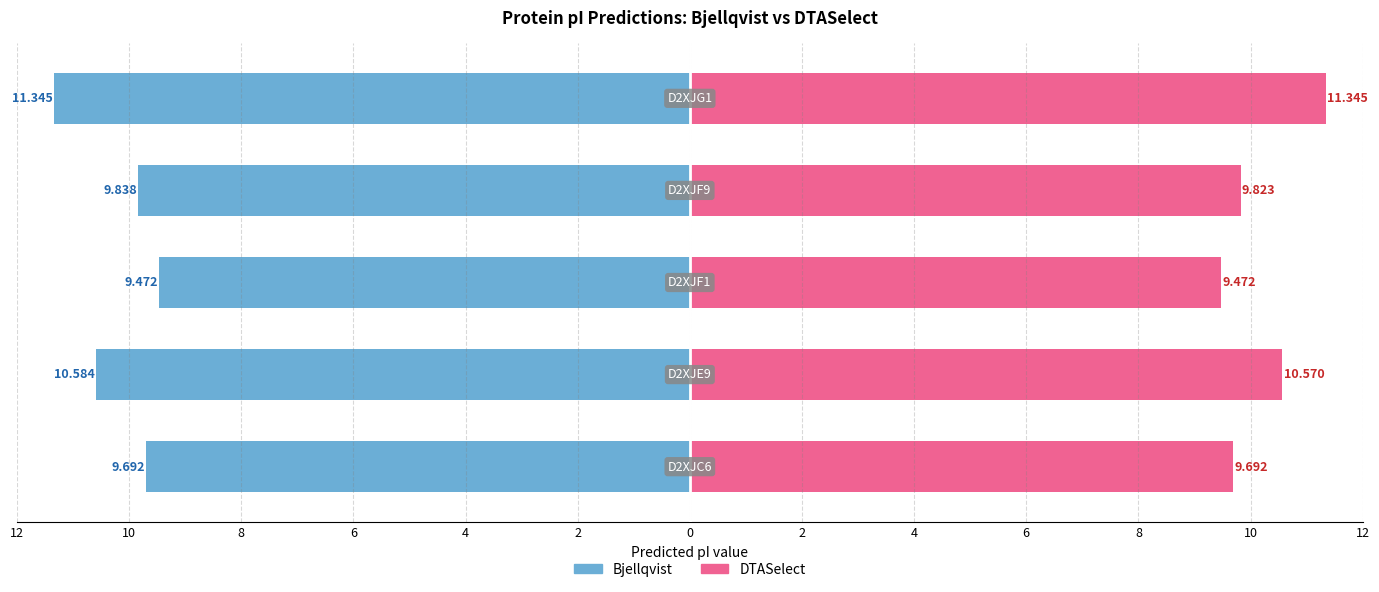

The value of Bjellqvist at 4 is -18.5. True or false?

False